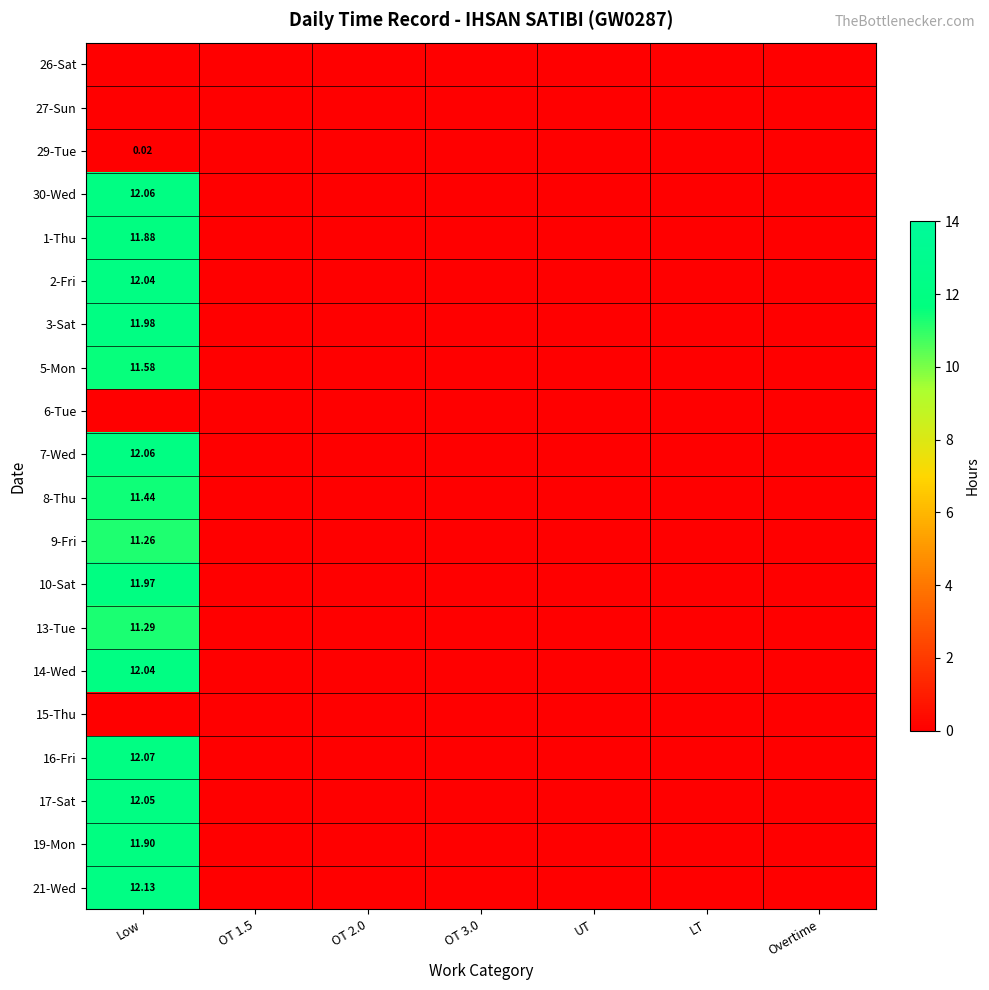

Which has a higher value, OT 2.0 or Low?

OT 2.0